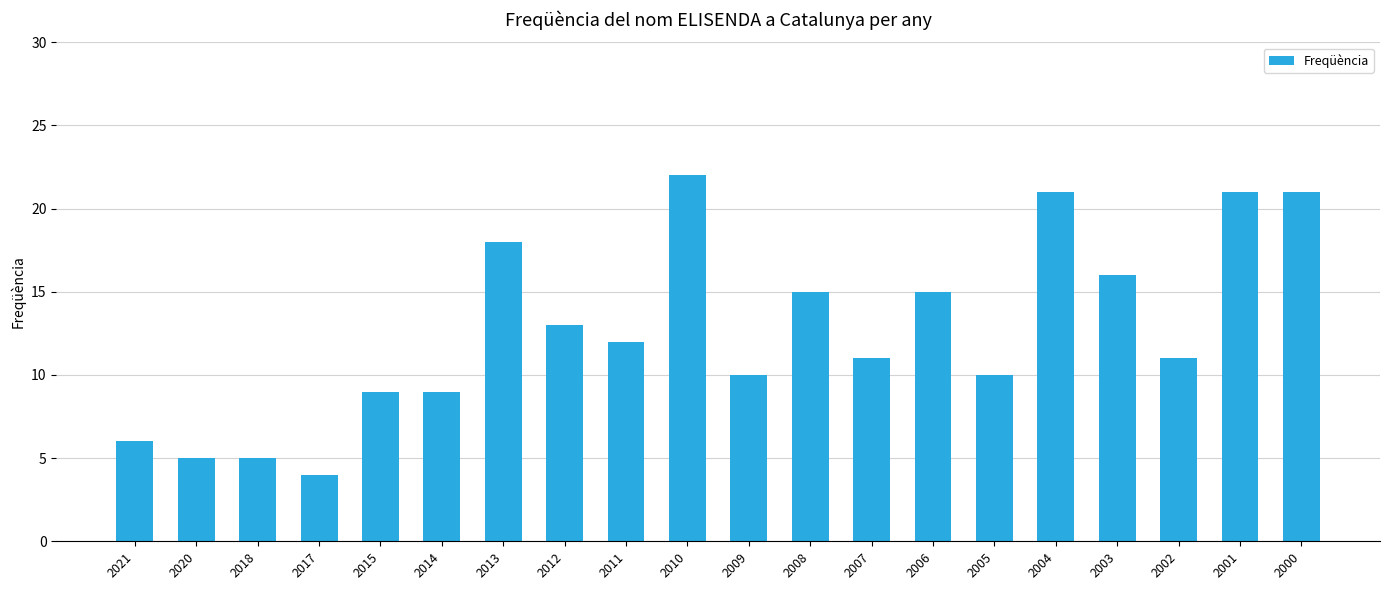

Are the bars grouped side by side (vs. stacked)?

No